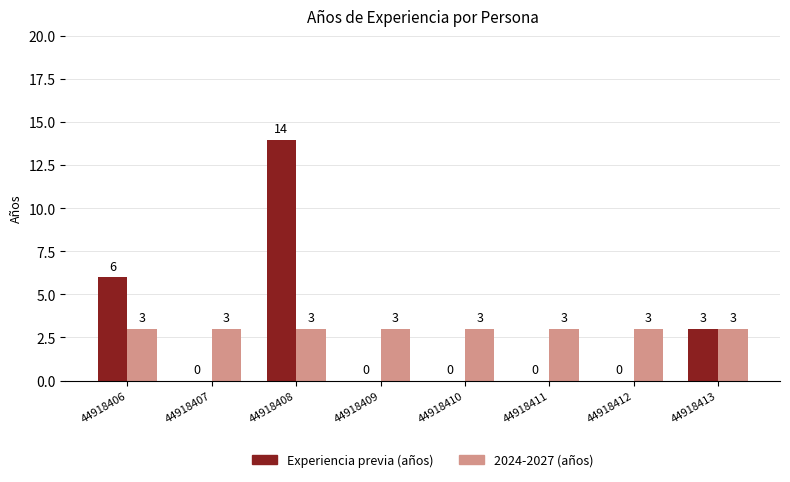

The Experiencia previa (años) series shows 3 at 44918413. True or false?

True